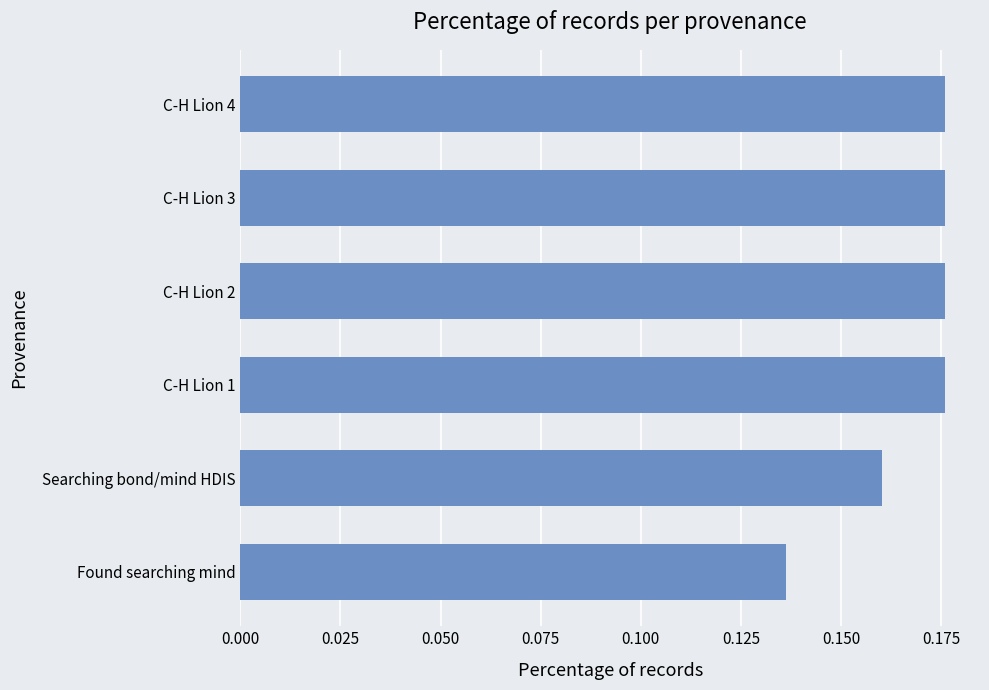

True or false: the data shows 0.1 at Searching bond/mind HDIS.

False